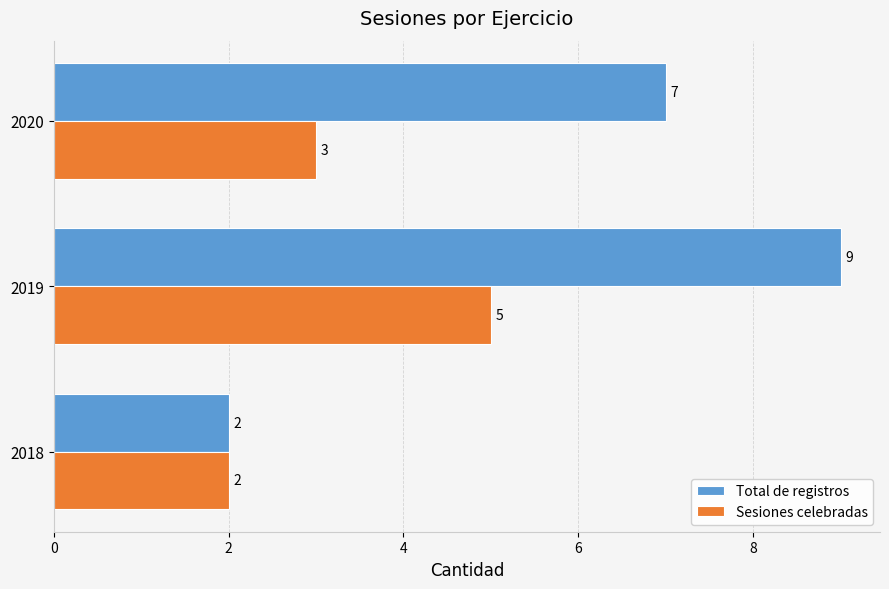

At 2019, list the series in order from smallest to largest.

Sesiones celebradas, Total de registros